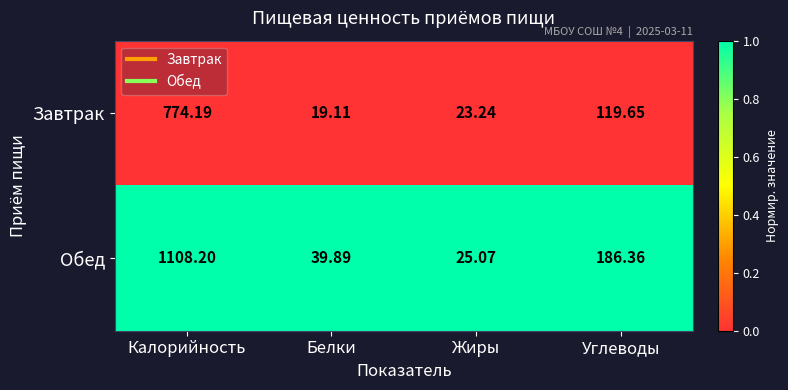

Between Калорийность and Углеводы, which series saw the biggest shift?

Обед